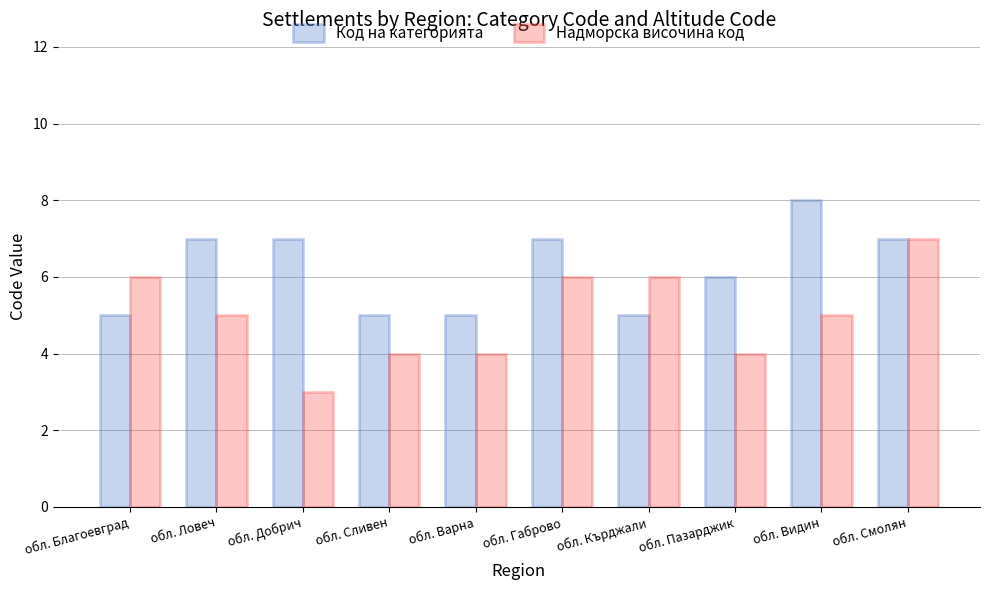

Which series has the widest spread of values?

Надморска височина код